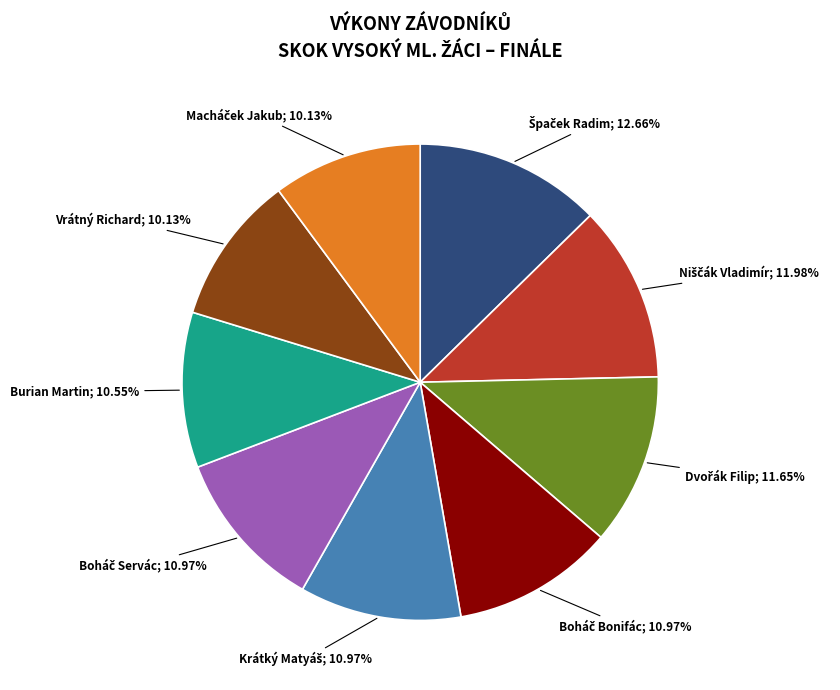

Is there a majority slice in this chart?

No